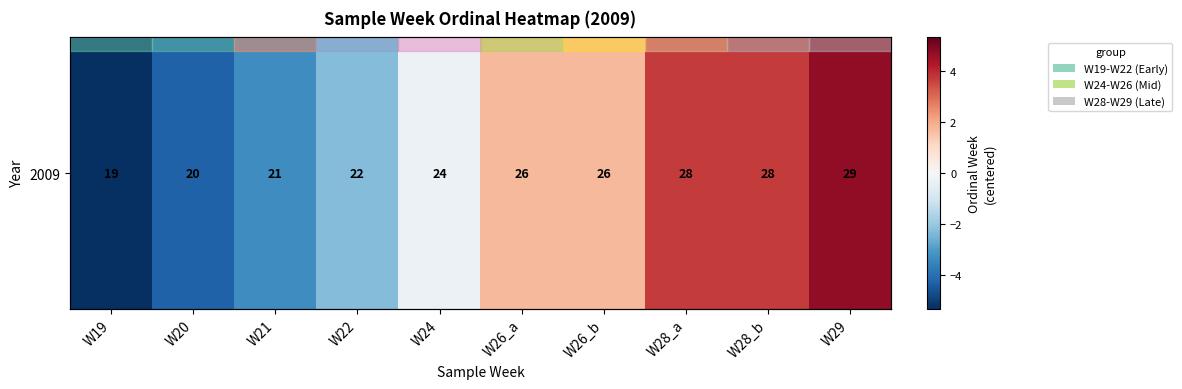

Which has a higher value, W29 or W24?

W29